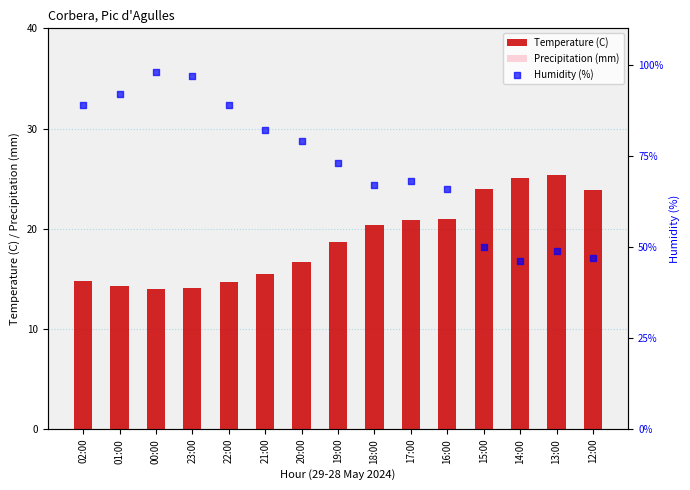

Which series contains the lowest Y value?

Precipitation (mm)